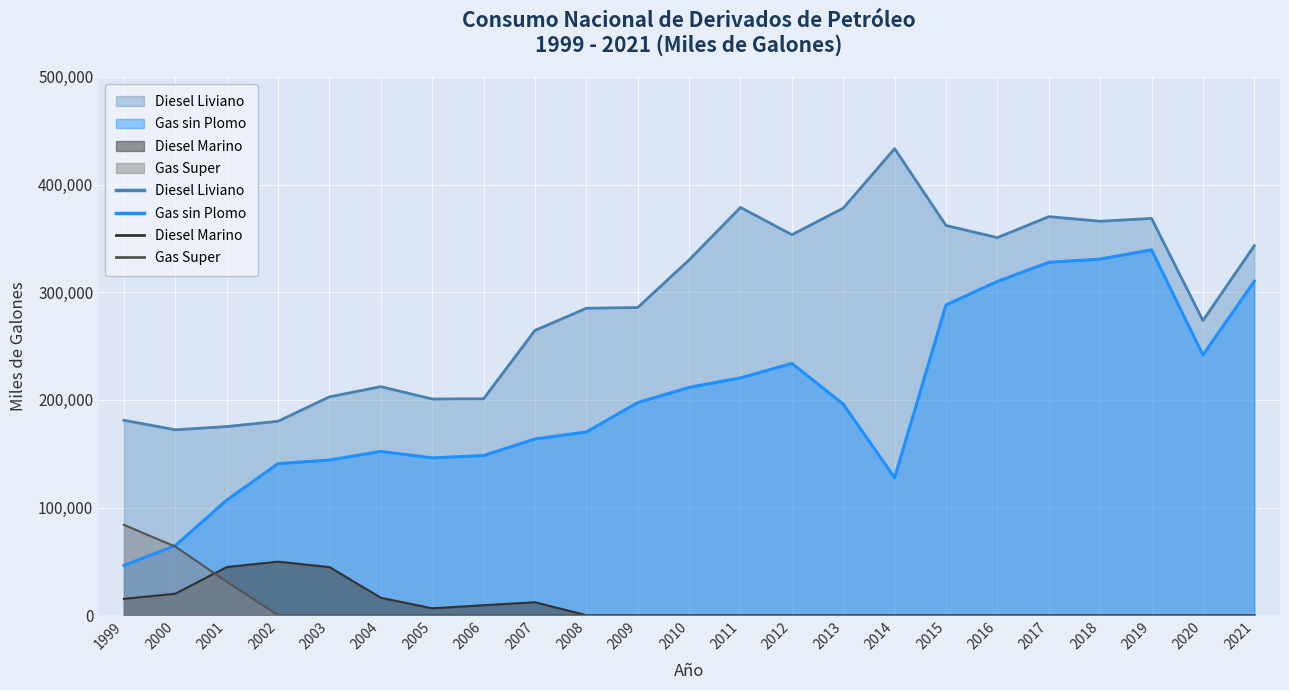

Reading right to left, what are all the values shown in this chart?

Gas sin Plomo: 310218	241640	339421	330765	327795	310013	288230	127675	196025	233892	220395	211607	197475	170182	163695	148310	146100	152161	144104	140817	106852	64650	46256
Diesel Liviano: 343216	273706	368537	365939	370205	350717	361974	433382	378107	353421	378767	330023	285788	285124	264539	201026	200809	212312	202815	180186	175220	172230	181085
Diesel Marino: 0	0	0	0	0	0	0	0	0	0	0	0	0	0	12050	9295	6424	16207	44688	49777	44730	19950	15182
Gas Super: 0	0	0	0	0	0	0	0	0	0	0	0	0	0	0	0	0	0	0	0	31118	63715	83931